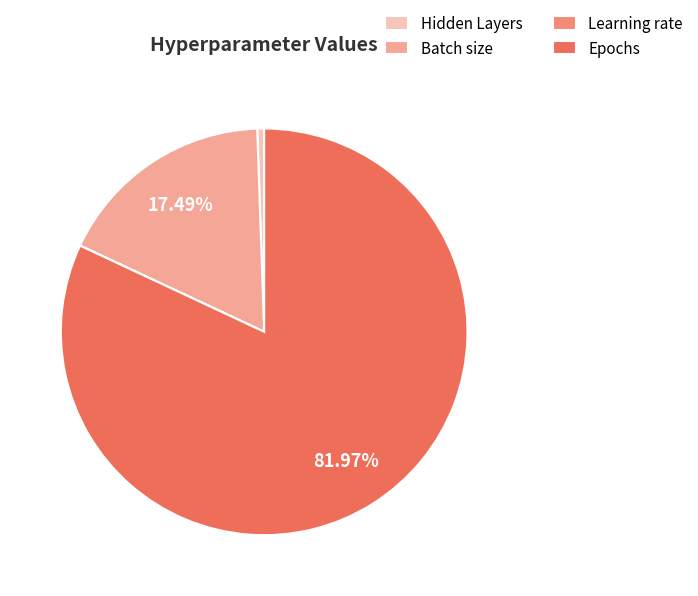

What is the ratio of the value at Epochs to the value at Batch size?

4.7